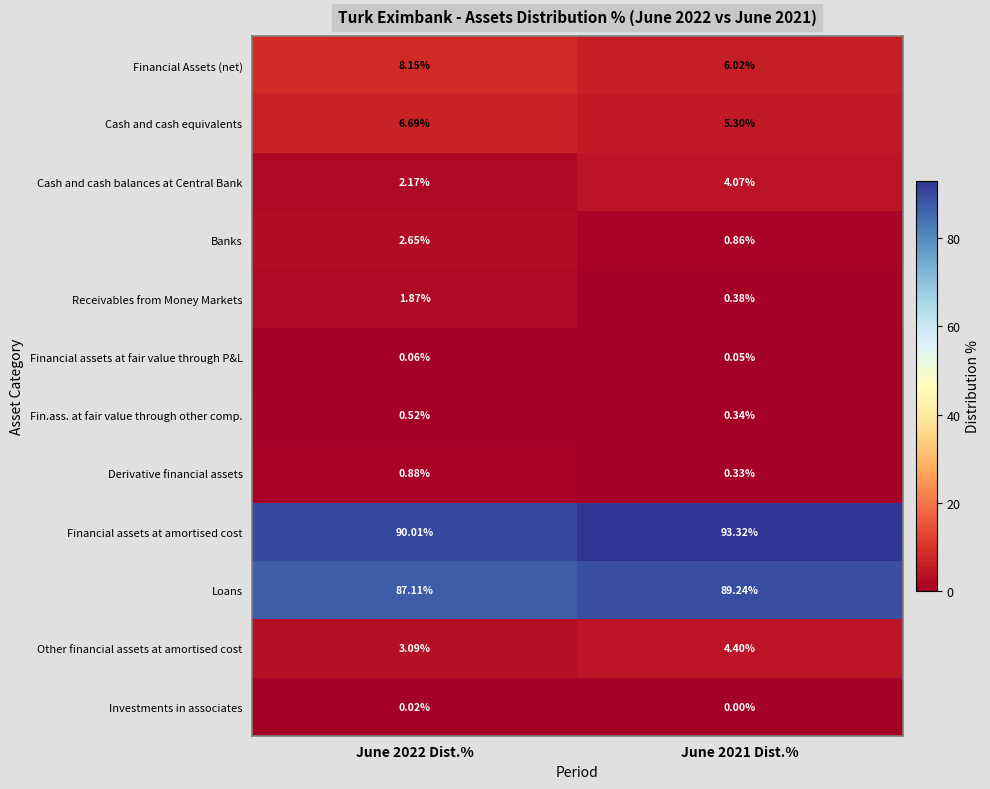

Which series has the widest spread of values?

Financial assets at amortised cost